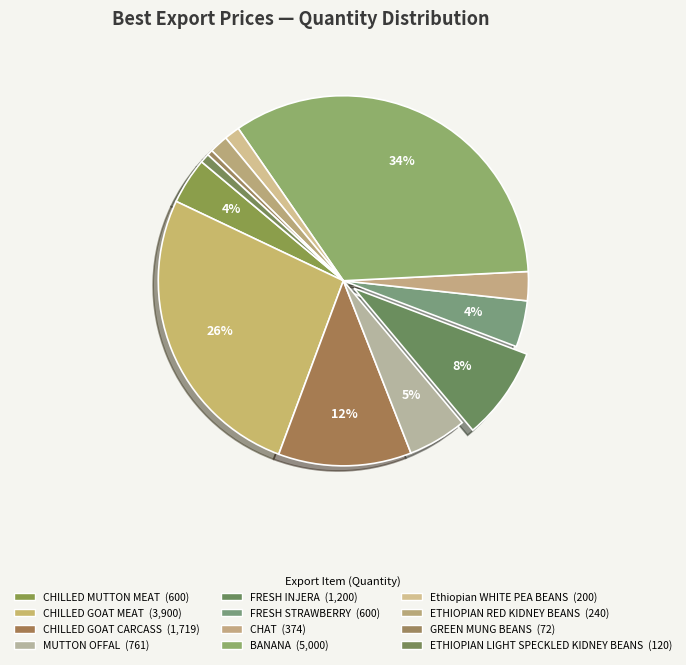

Which has a higher value, MUTTON OFFAL or CHILLED GOAT CARCASS?

CHILLED GOAT CARCASS